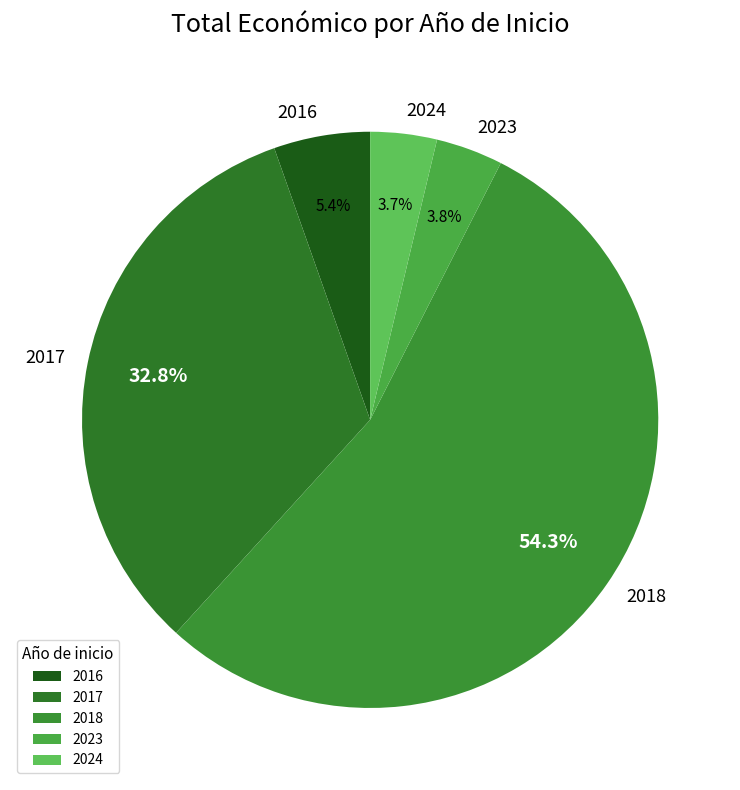

Does any single category account for the majority?

Yes